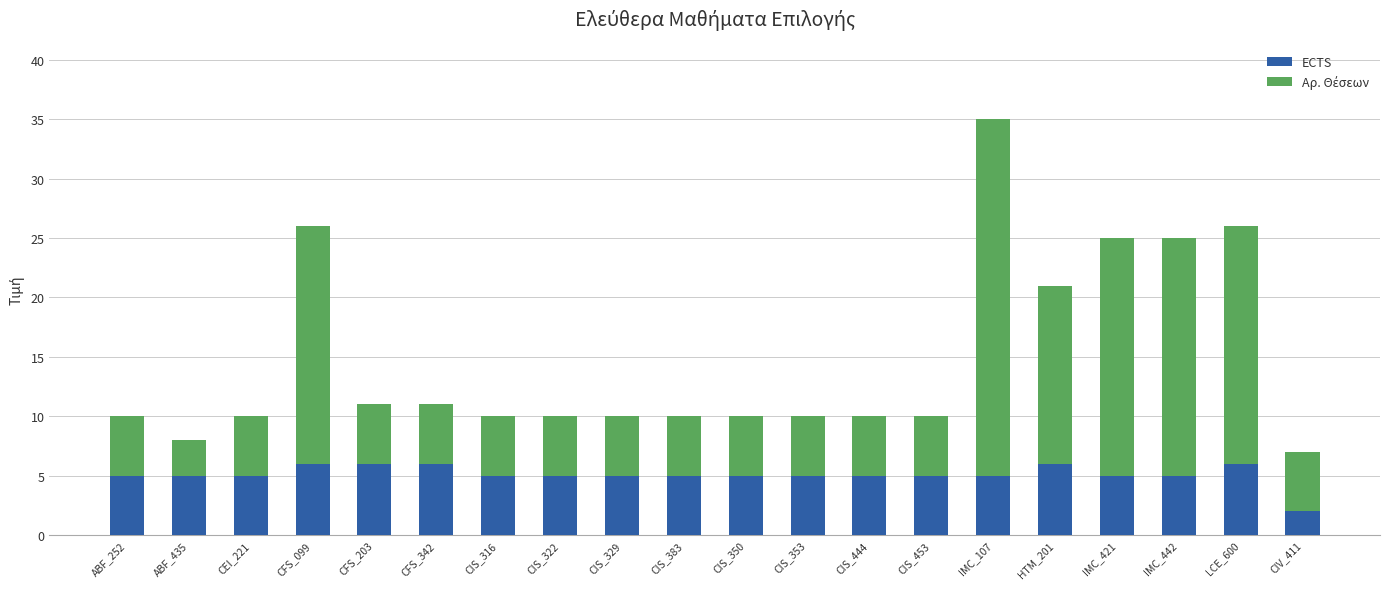

At which label does ECTS reach its minimum?

CIV_411